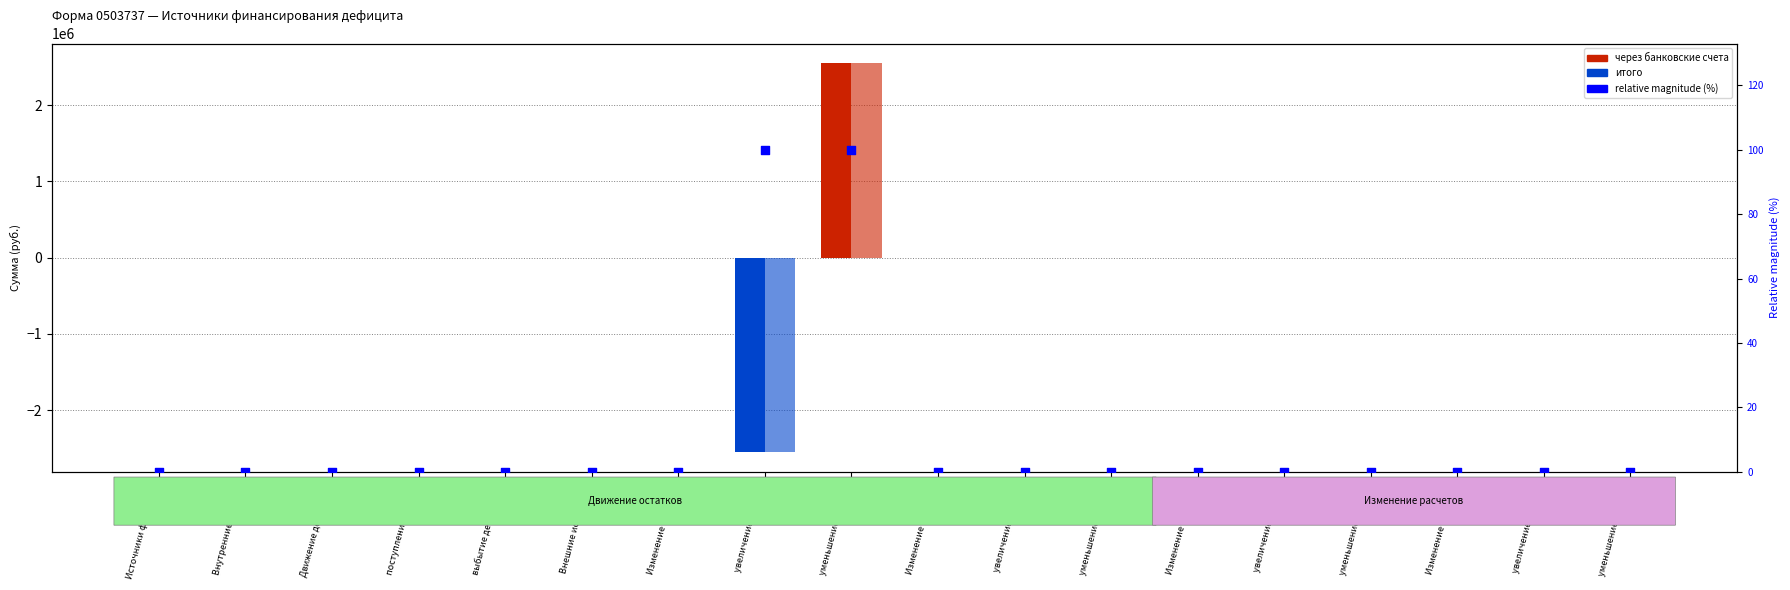

What is the total value across all series at 720
уменьшение остатко?

5108024.2